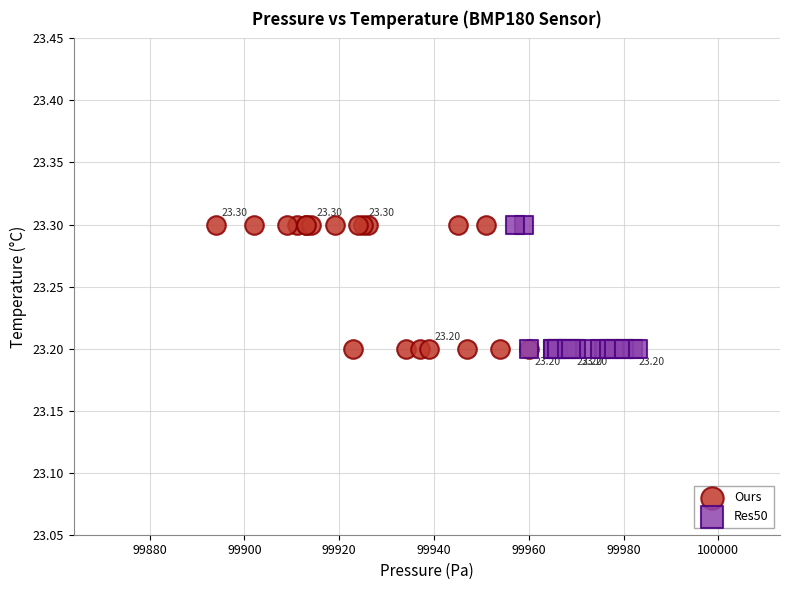

What are all the series names shown in the legend?

Ours, Res50